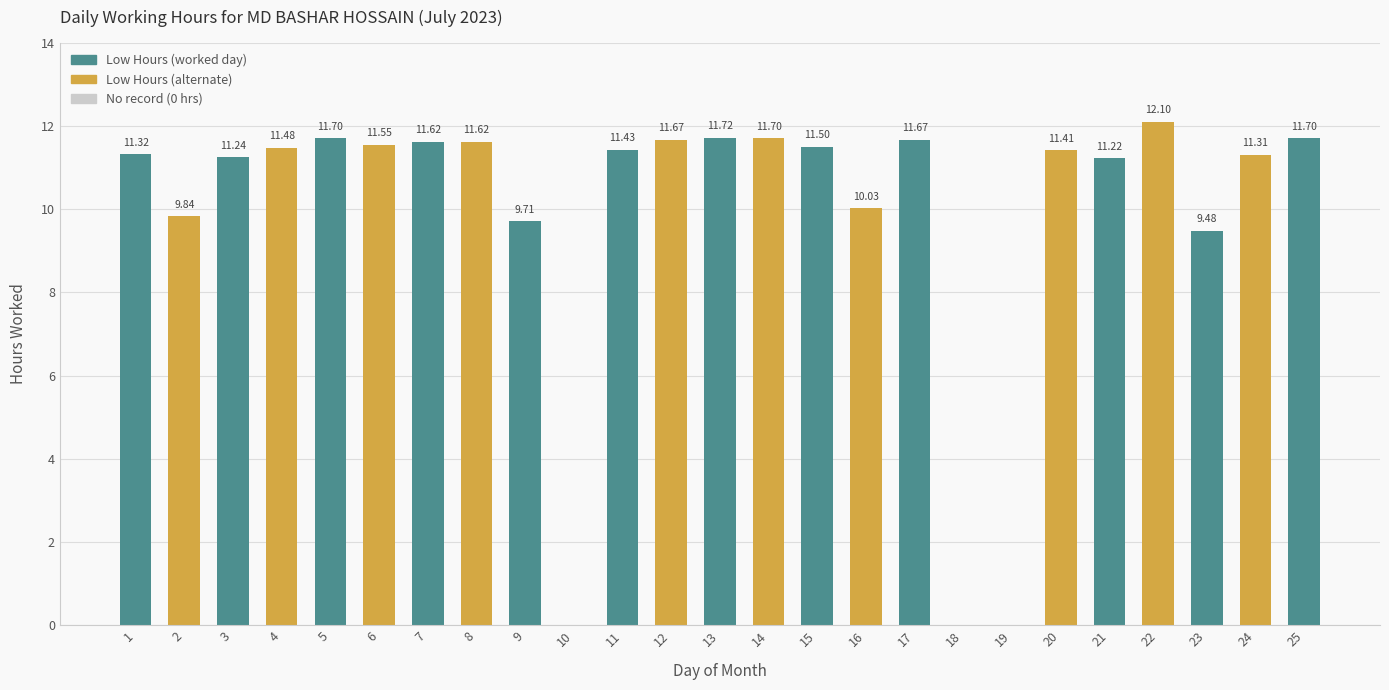

Is it true that the value at 15 is 11.5?

True